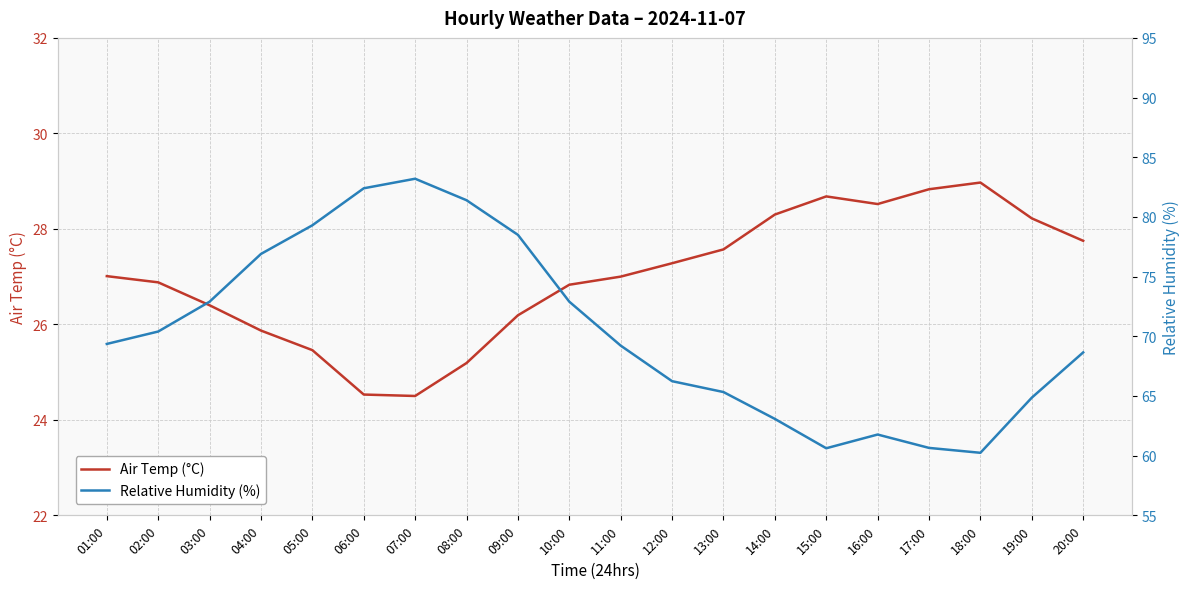

Does the chart display data point markers on the line(s)?

No